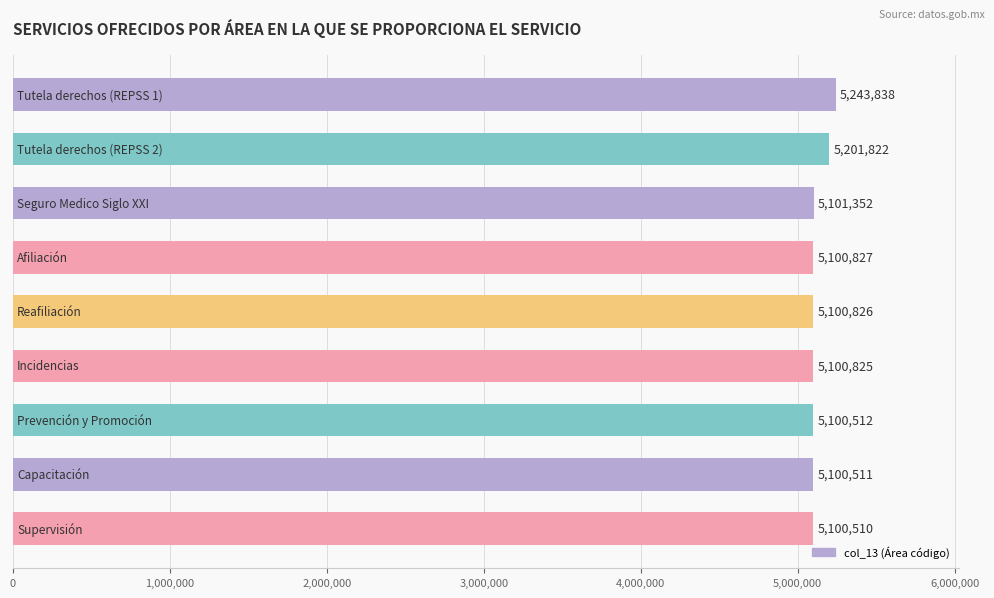

Count the number of data series in this chart.

1